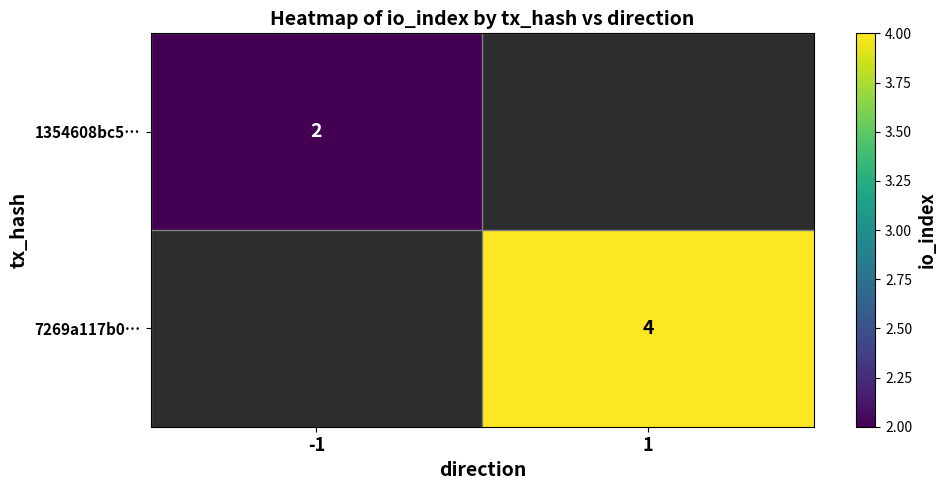

Is it true that 7269a117b0… equals 4 at 1?

True